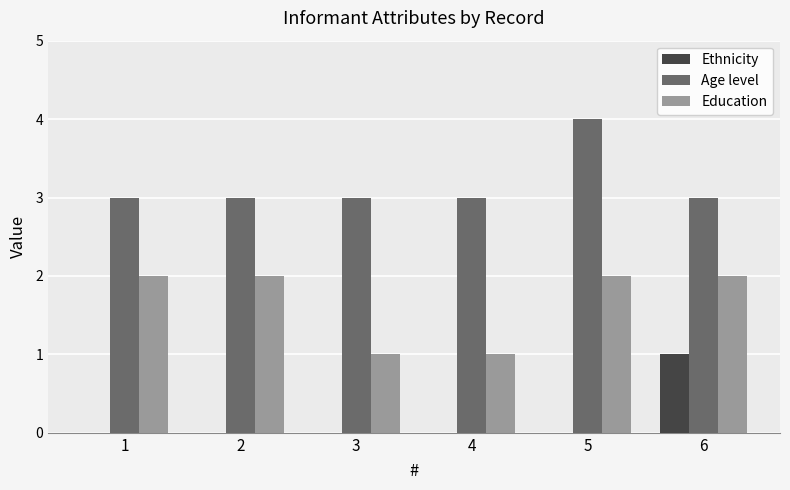

Count the Age level values in the range 3 to 4.

6